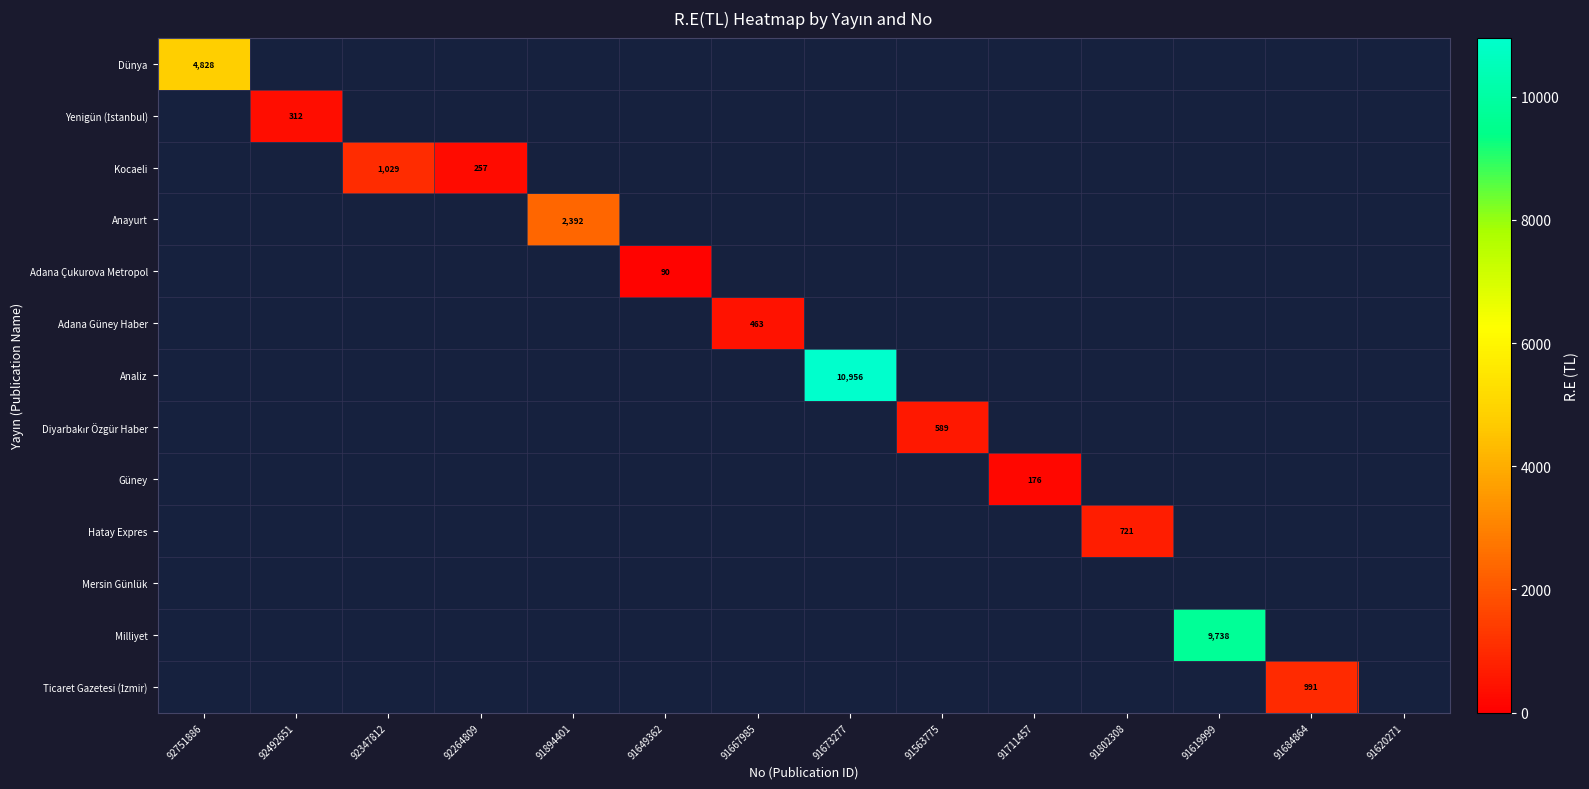

How many positive values does the Dünya series have?

1